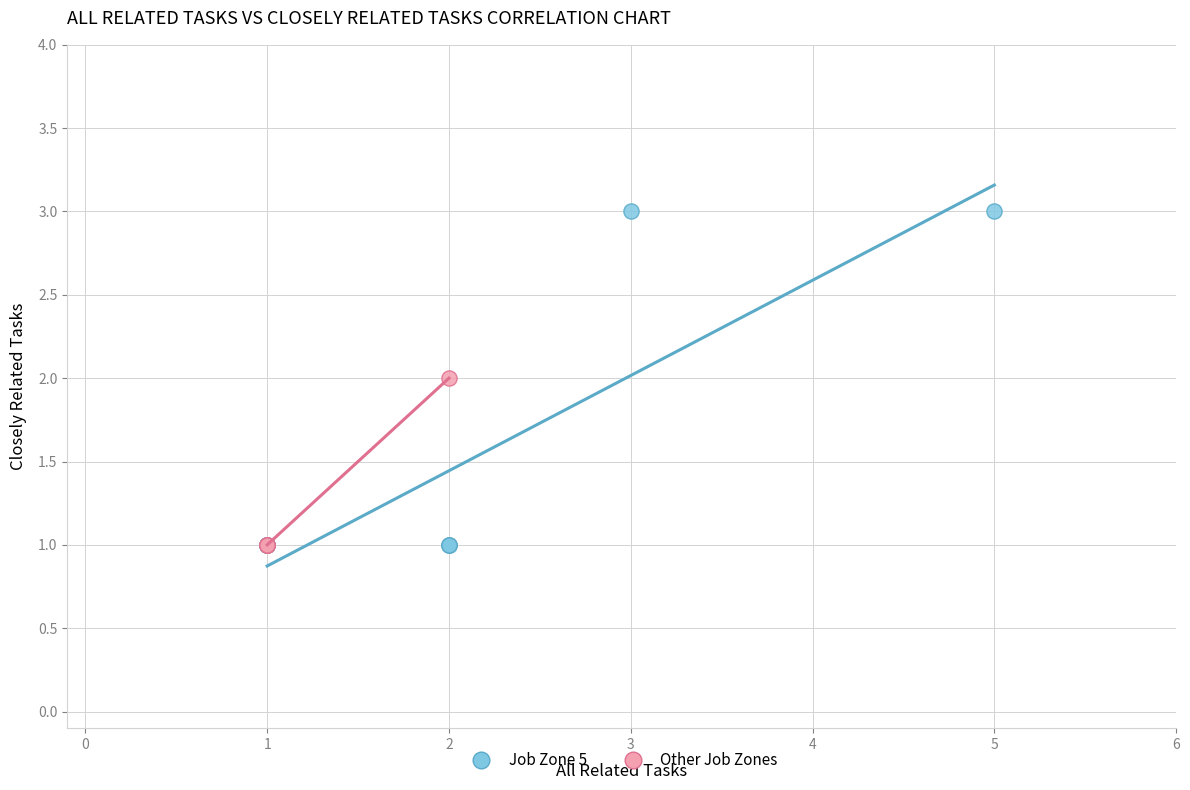

Which series reaches the maximum Y coordinate?

Job Zone 5